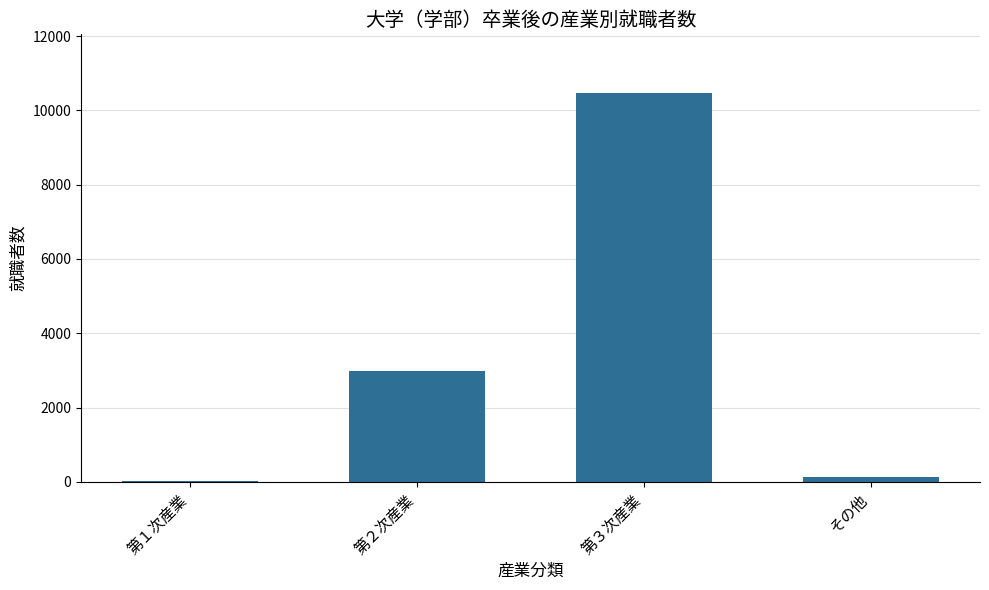

The value at 第２次産業 is 2996. True or false?

True